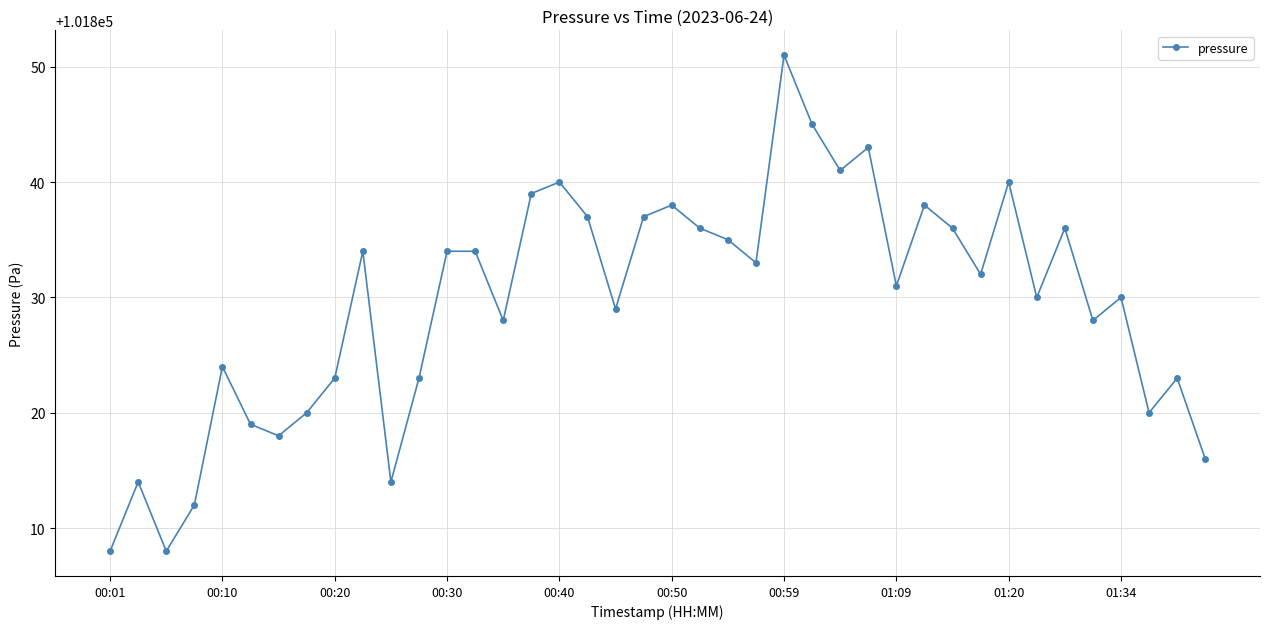

Reading left to right, transcribe all the data shown in this chart.

101808	101814	101808	101812	101824	101819	101818	101820	101823	101834	101814	101823	101834	101834	101828	101839	101840	101837	101829	101837	101838	101836	101835	101833	101851	101845	101841	101843	101831	101838	101836	101832	101840	101830	101836	101828	101830	101820	101823	101816